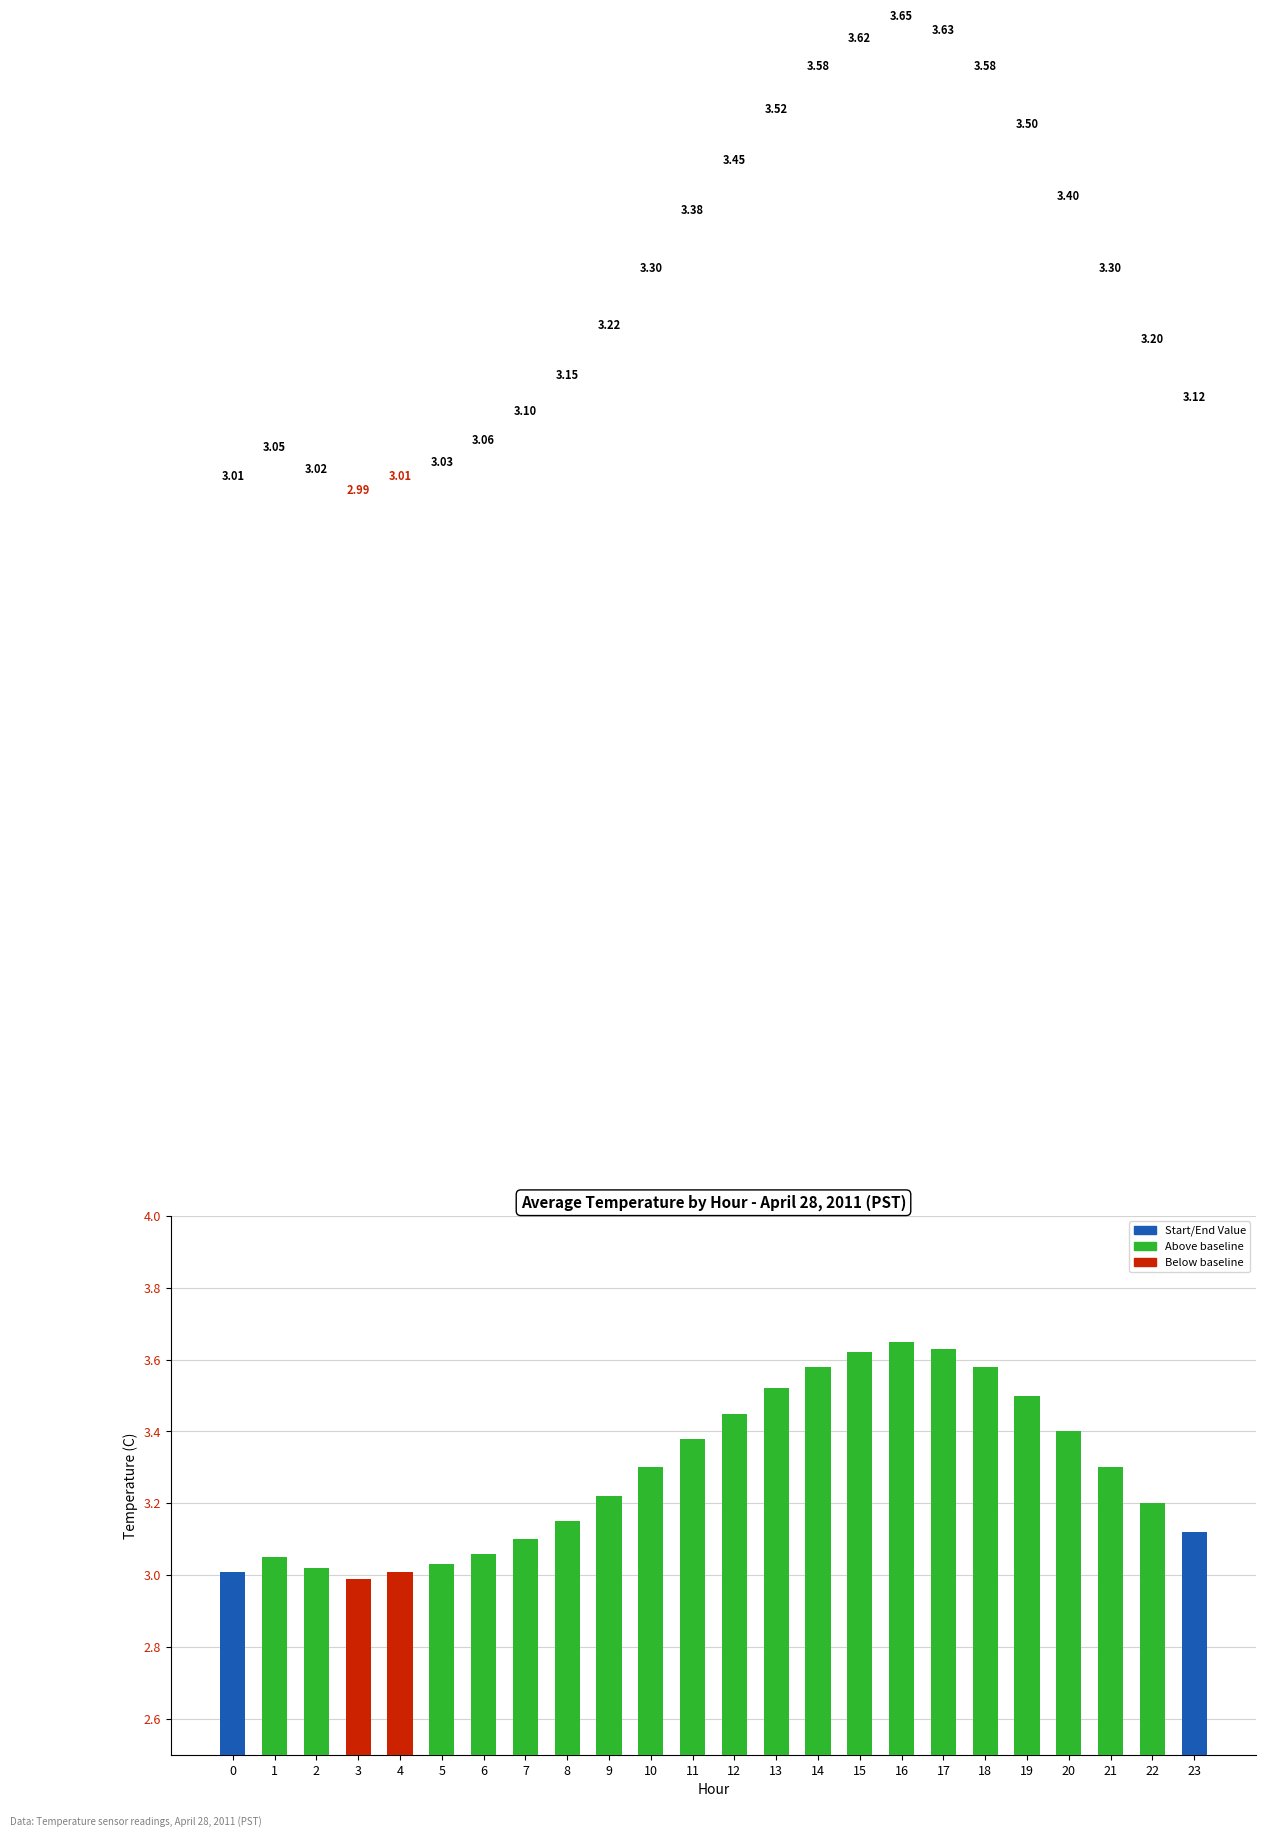

Is it true that the value at 2 is 3.0?

True